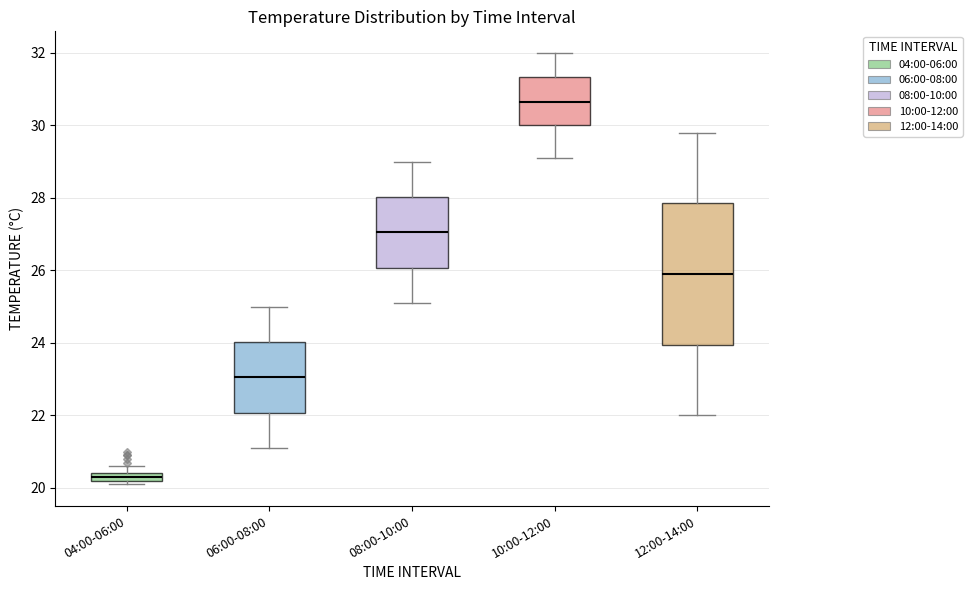

Which box's median line is the lowest?

04:00-06:00